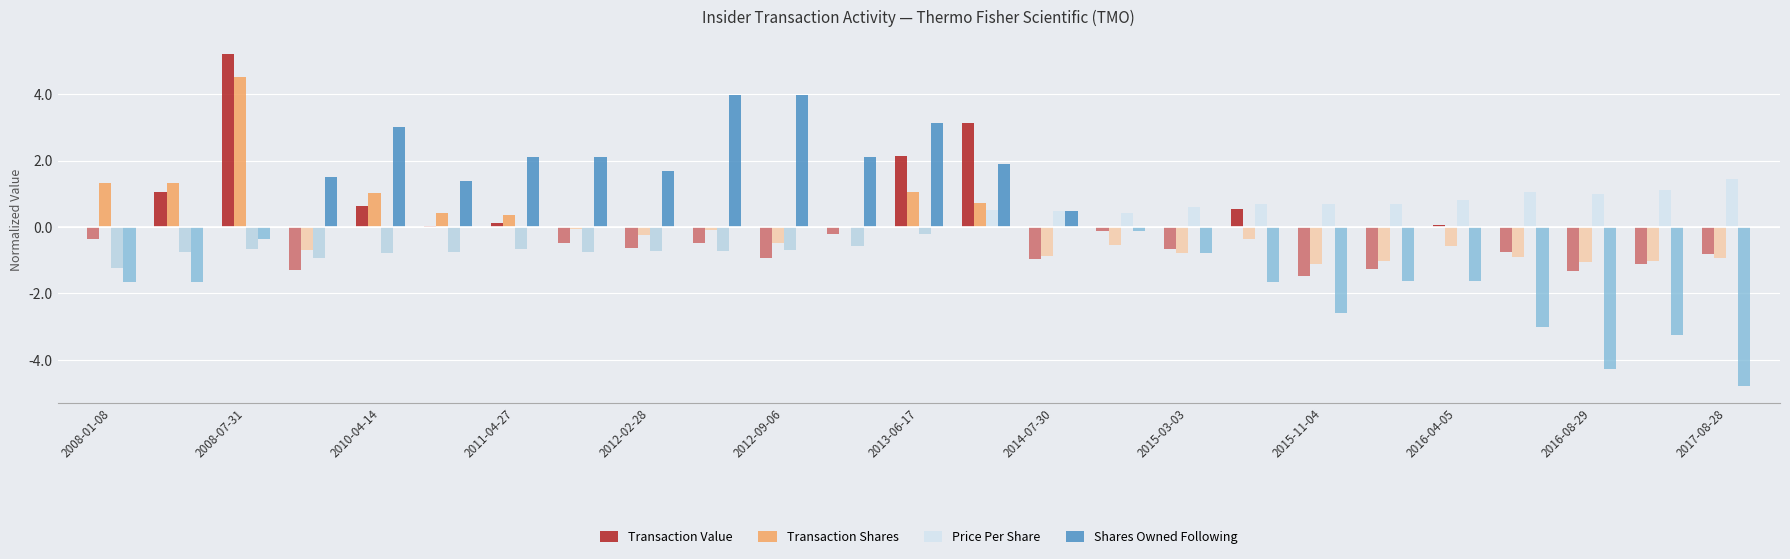

The value of Transaction Value at 2015-11-04 is 2.6. True or false?

False